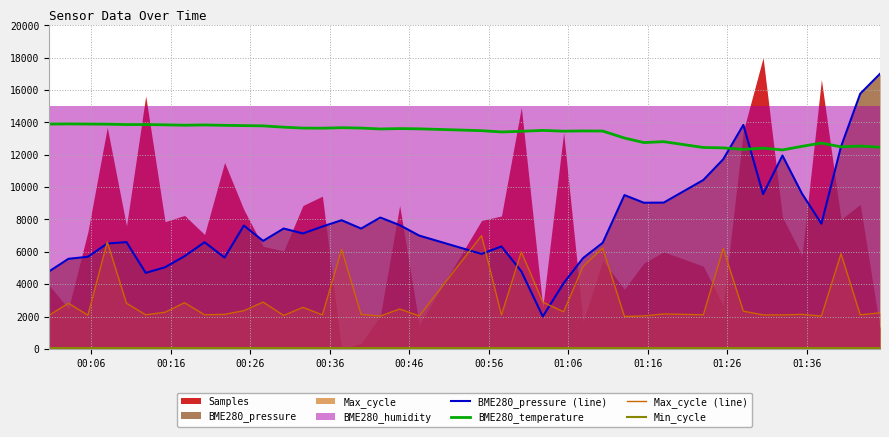

Does the chart display data point markers on the line(s)?

No